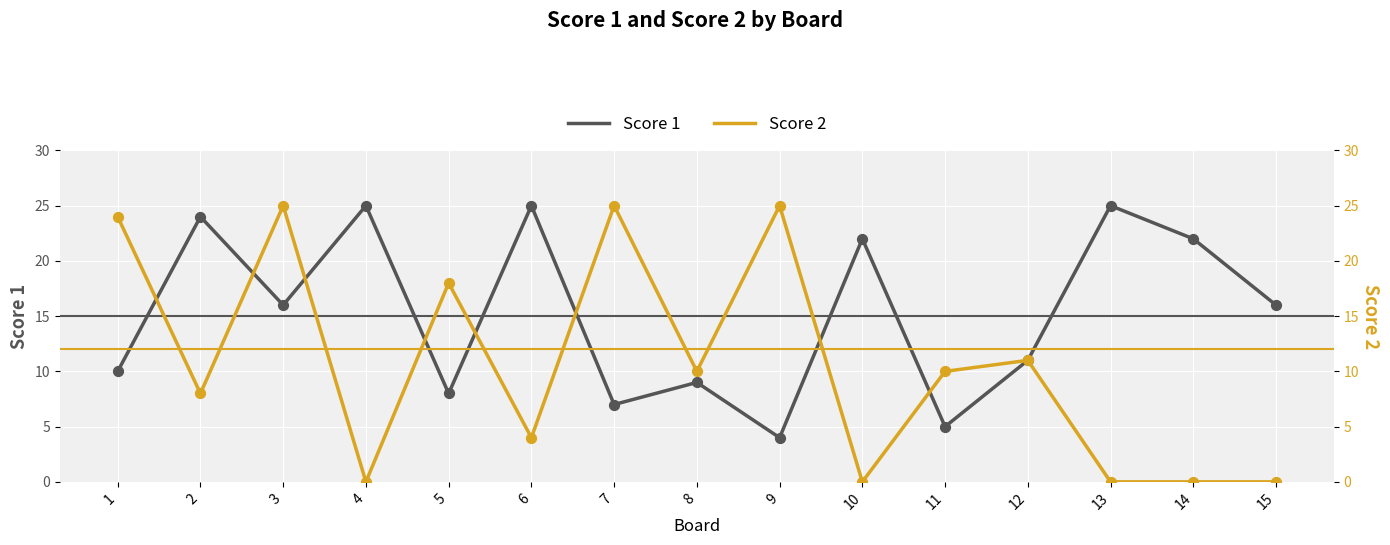

What is the total value across all series at 5?

26